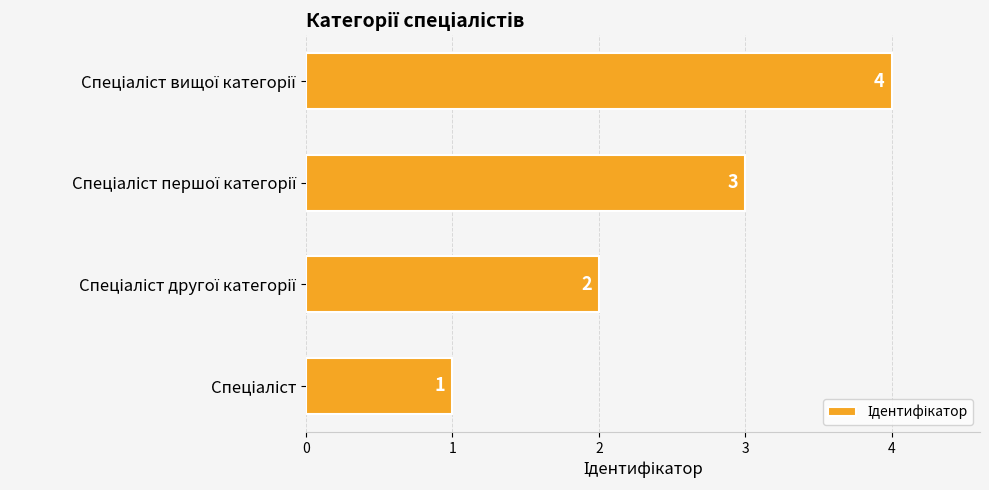

What is the difference between the maximum and minimum values?

3